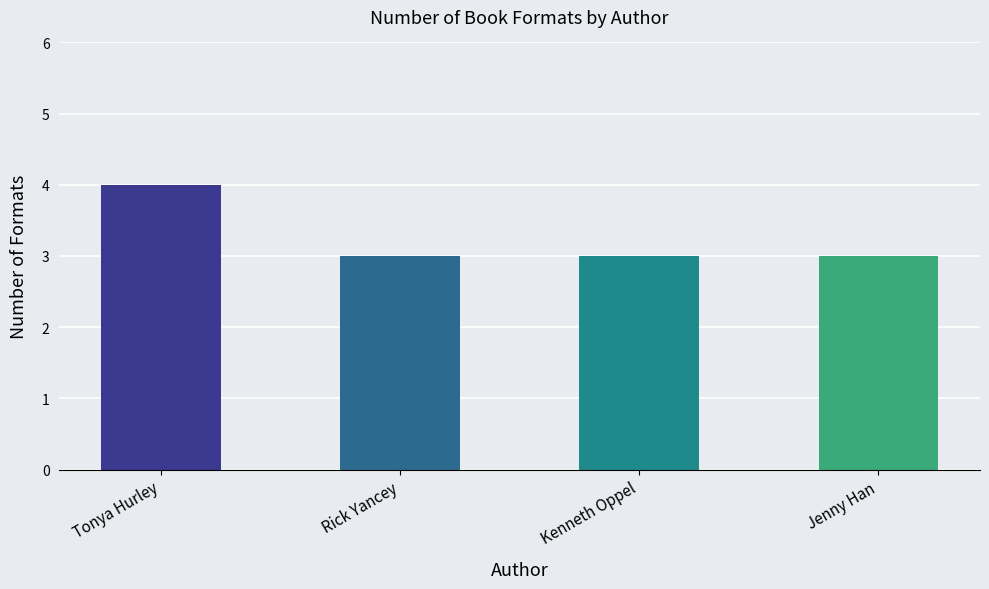

Approximately how many times larger is the value at Rick Yancey compared to Jenny Han?

1.0